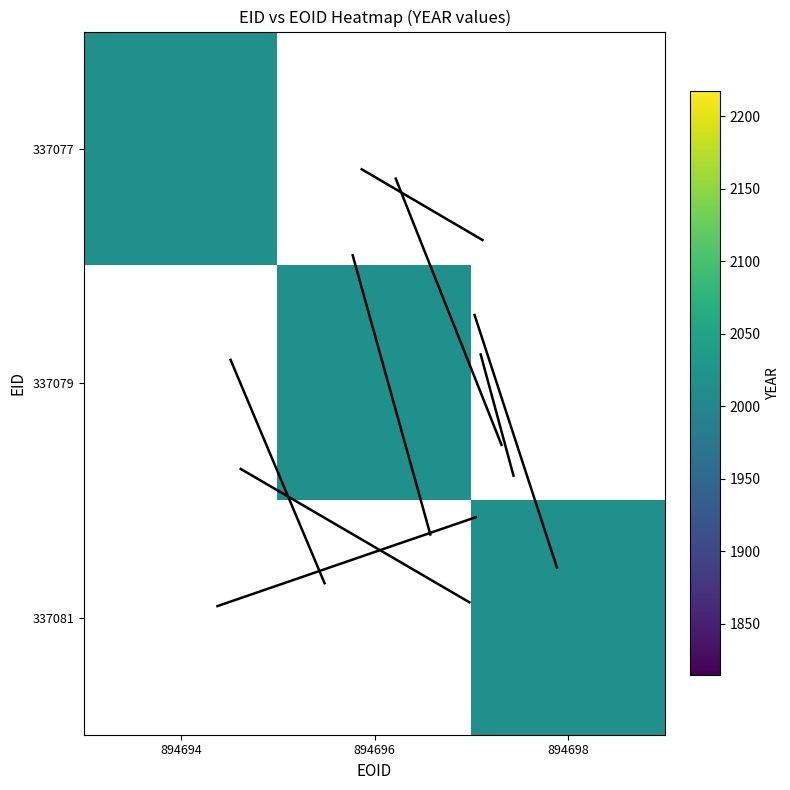

Reading left to right, what are all the values shown in this chart?

894694: 337077=2016	337079=0	337081=0
894696: 337077=0	337079=2016	337081=0
894698: 337077=0	337079=0	337081=2016